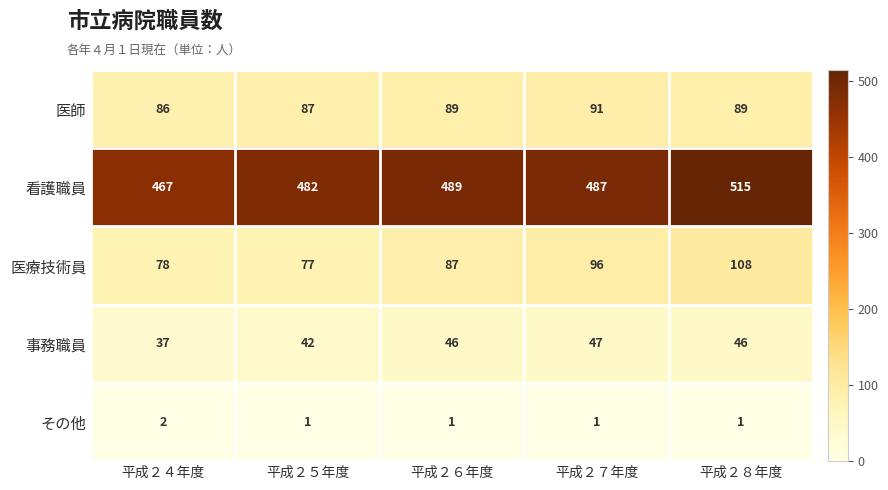

Read the 医療技術員 value at 平成２５年度.

77